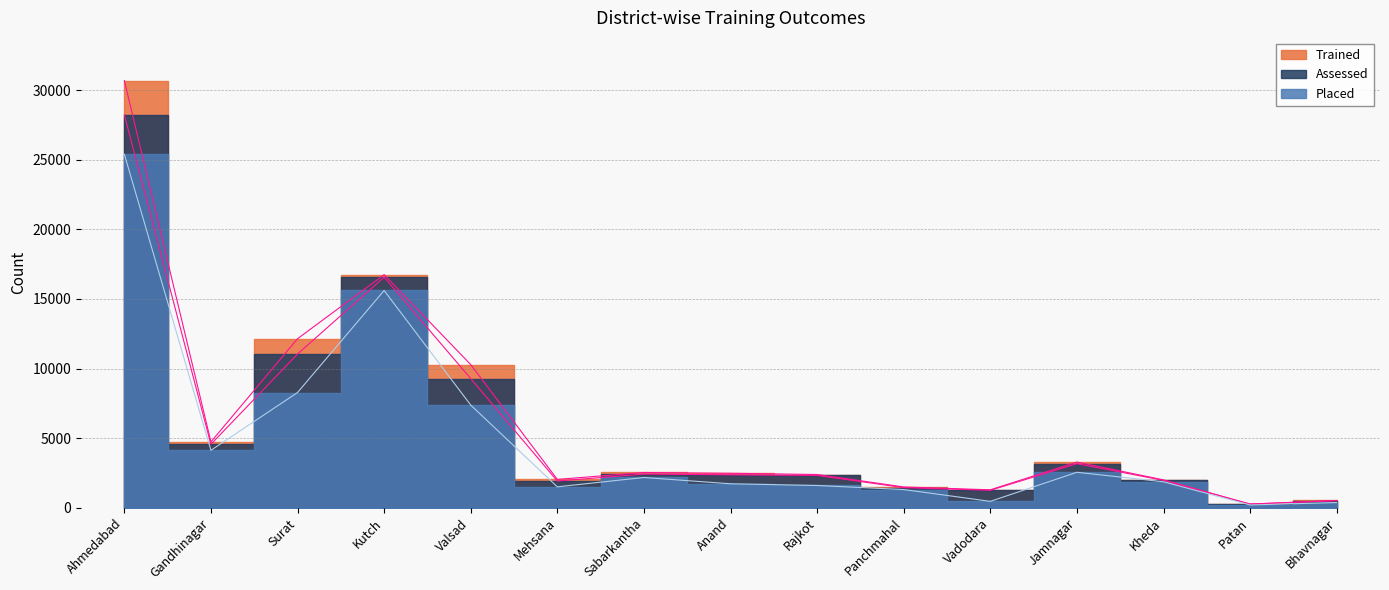

What is the difference between the highest and lowest values at Kutch?

1138